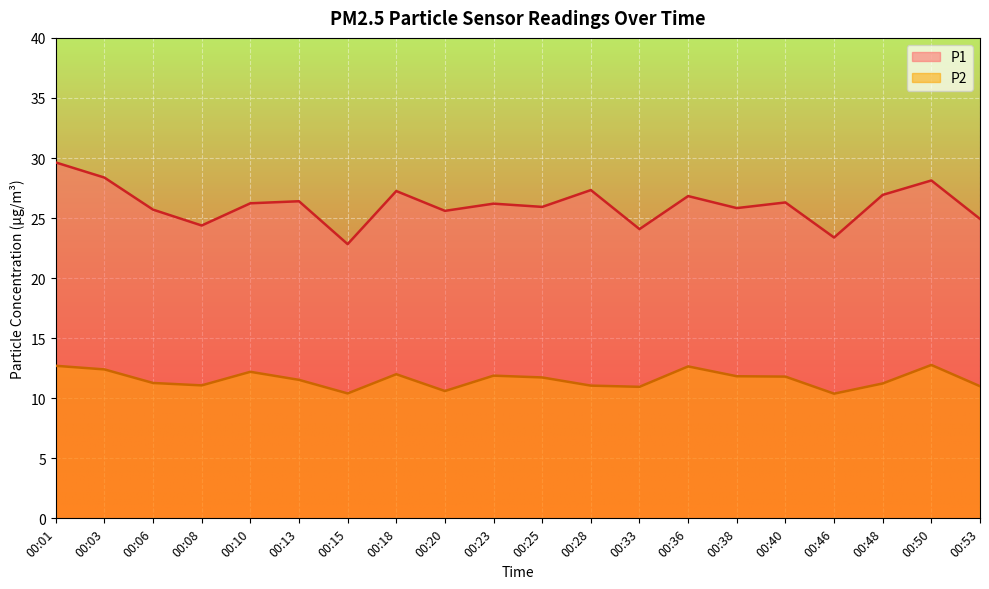

Reading right to left, what are all the values shown in this chart?

P1: 24.9	28.1	26.9	23.4	26.3	25.8	26.8	24.1	27.3	25.9	26.2	25.6	27.2	22.8	26.4	26.2	24.4	25.7	28.4	29.6
P2: 11.0	12.8	11.2	10.4	11.8	11.8	12.7	10.9	11.1	11.7	11.9	10.6	12.0	10.4	11.5	12.2	11.1	11.3	12.4	12.7